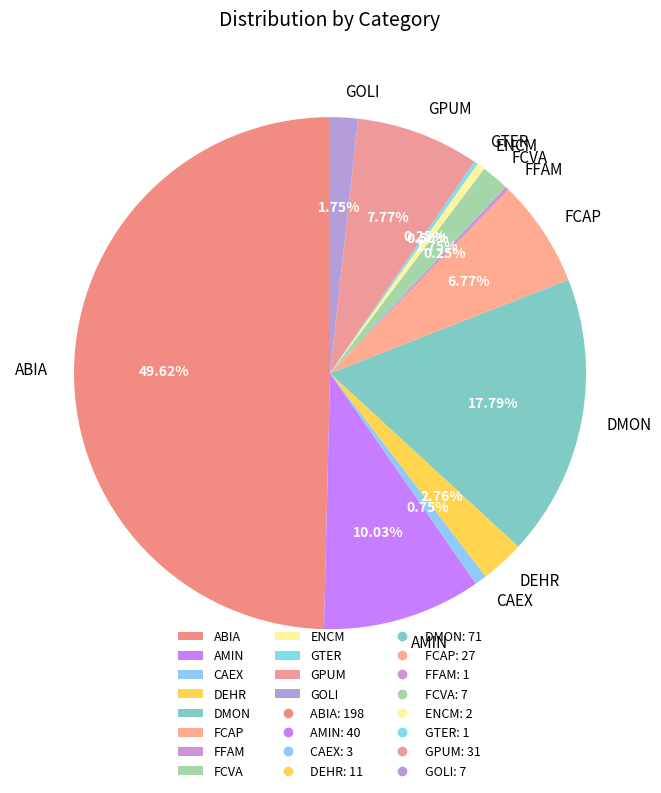

Do DMON and FCAP together represent more than half of the pie?

No